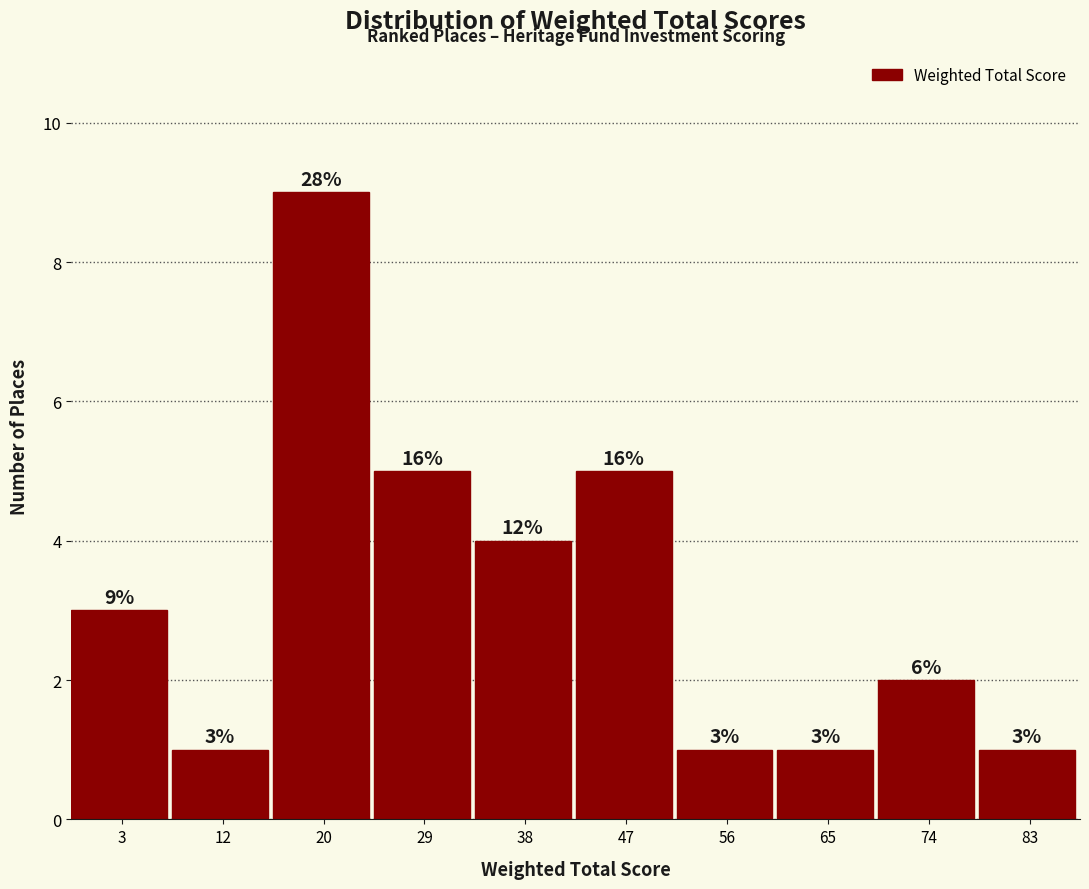

Reading right to left, list all the values displayed in this chart.

1	2	1	1	5	4	5	9	1	3